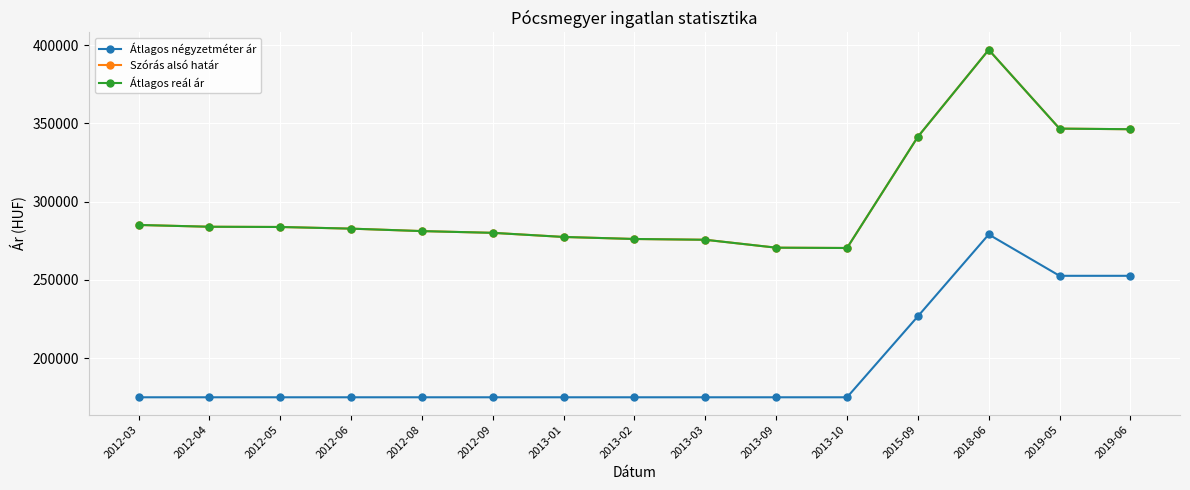

Does the chart have visible grid lines?

Yes